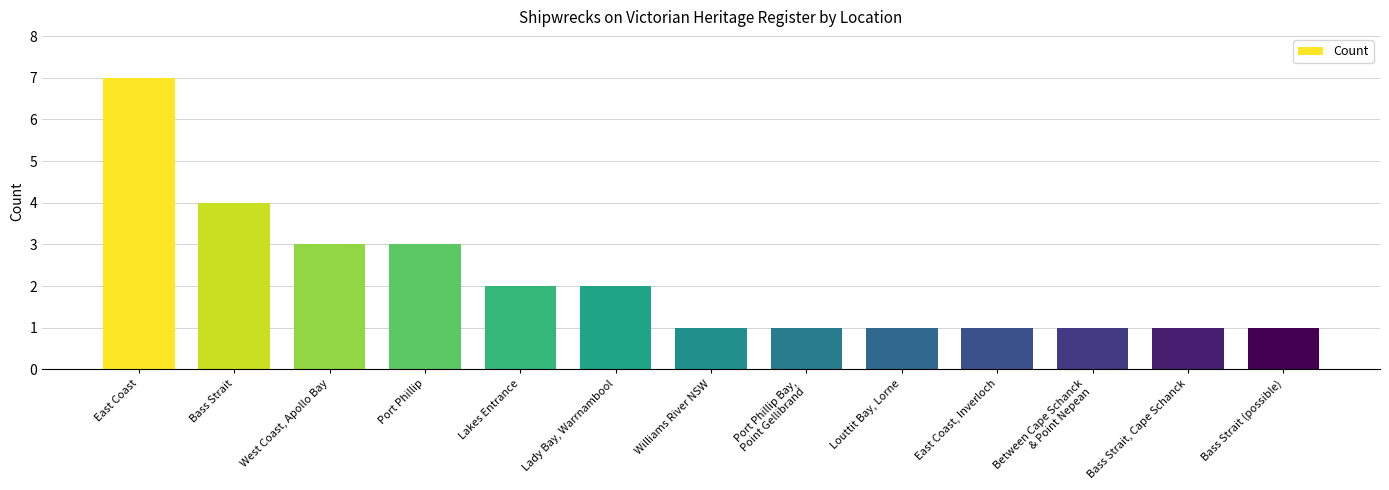

Is it true that the value at Bass Strait (possible) is 1?

True